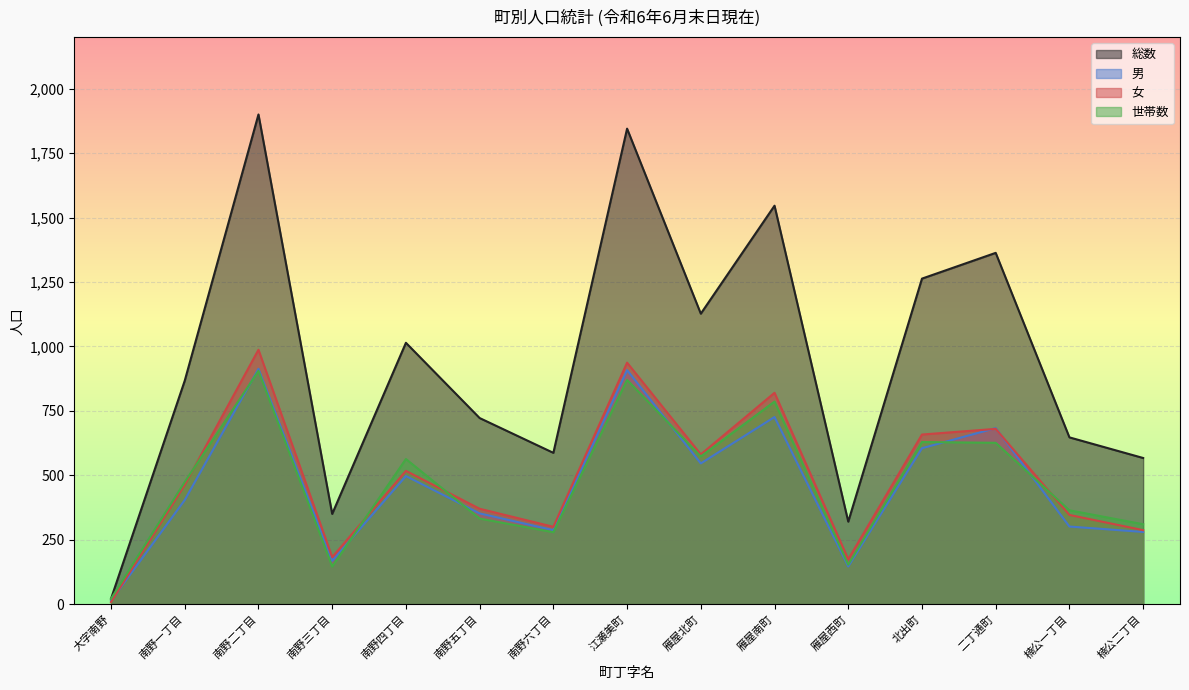

Between 雁屋南町 and 楠公二丁目, which is larger?

雁屋南町